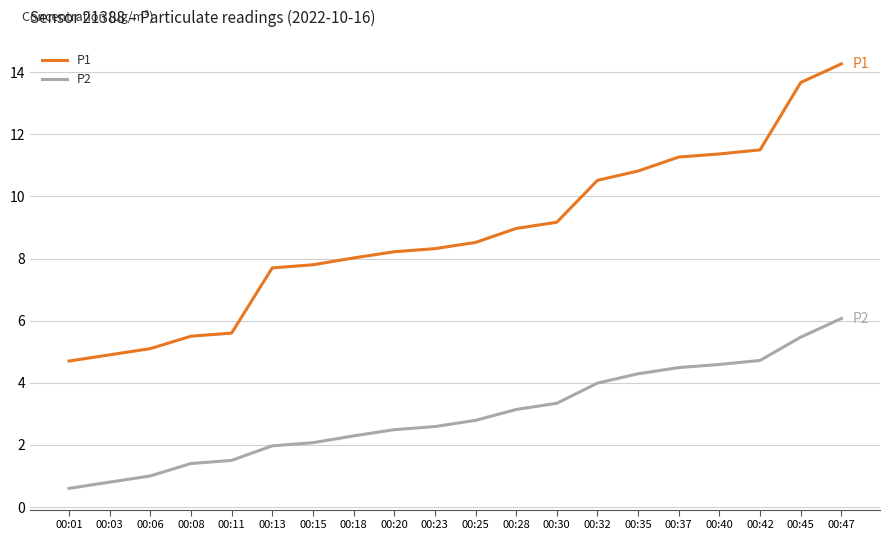

True or false: P1 and P2 cross at least once.

False